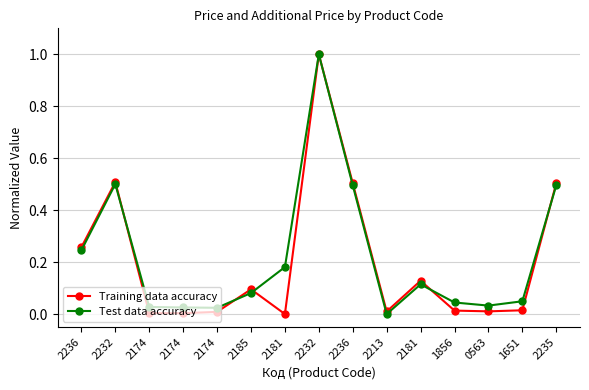

Rank the series at 2174 from lowest to highest value.

Training data accuracy, Test data accuracy